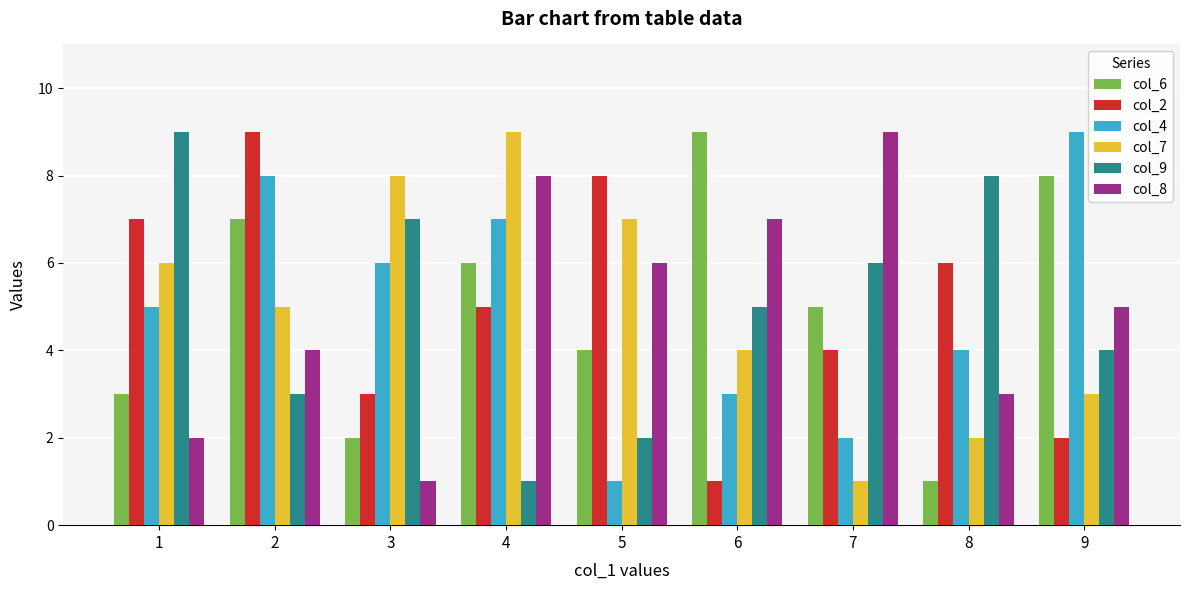

At how many categories does at least one series exceed 7?

9